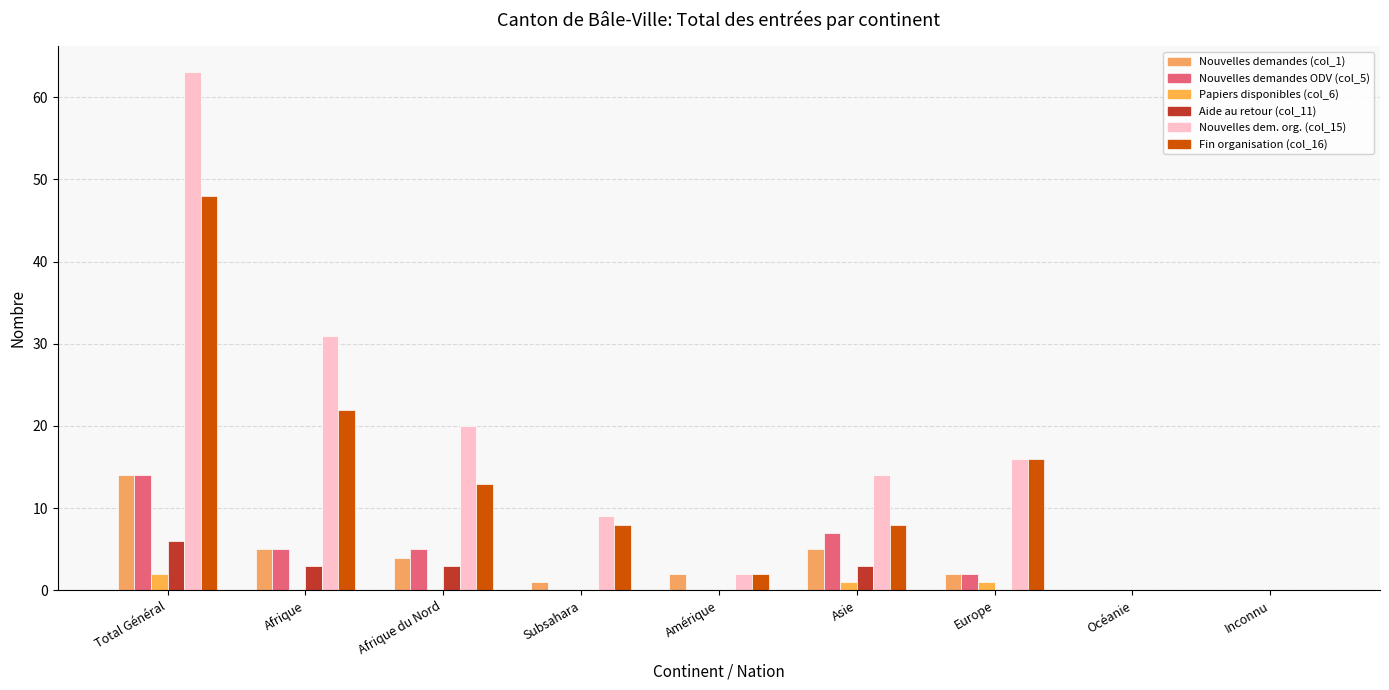

At which category does the chart reach its peak across all series?

Total Général